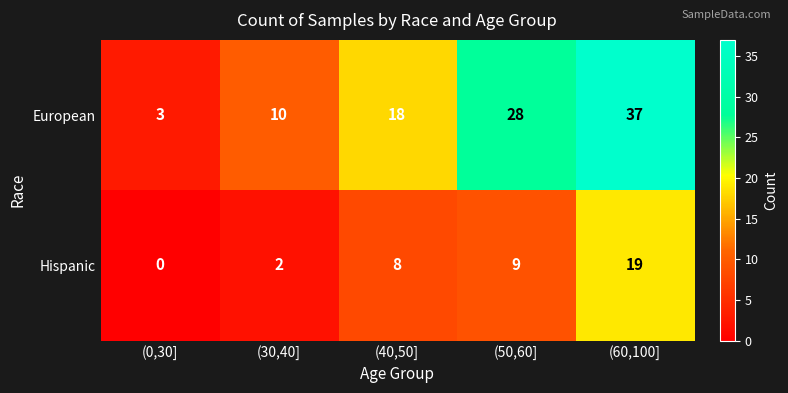

At which label does Hispanic reach its peak?

(60,100]